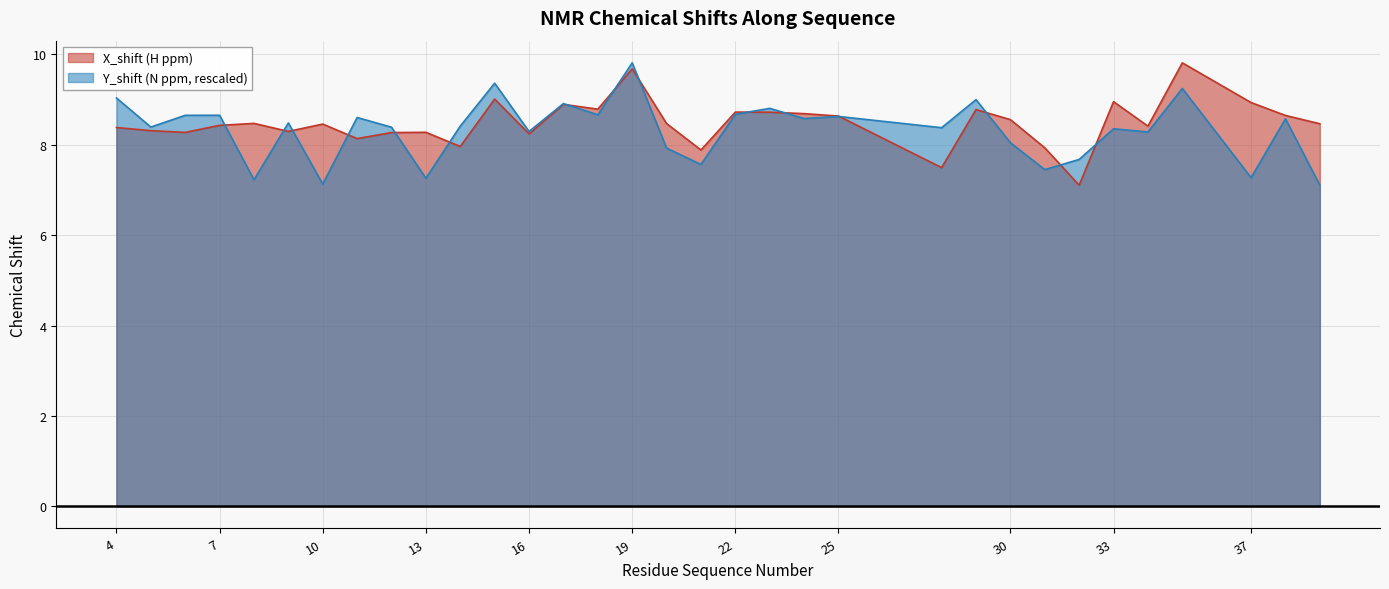

What is the difference between the maximum and minimum values in the Y_shift (N ppm) series?

2.7